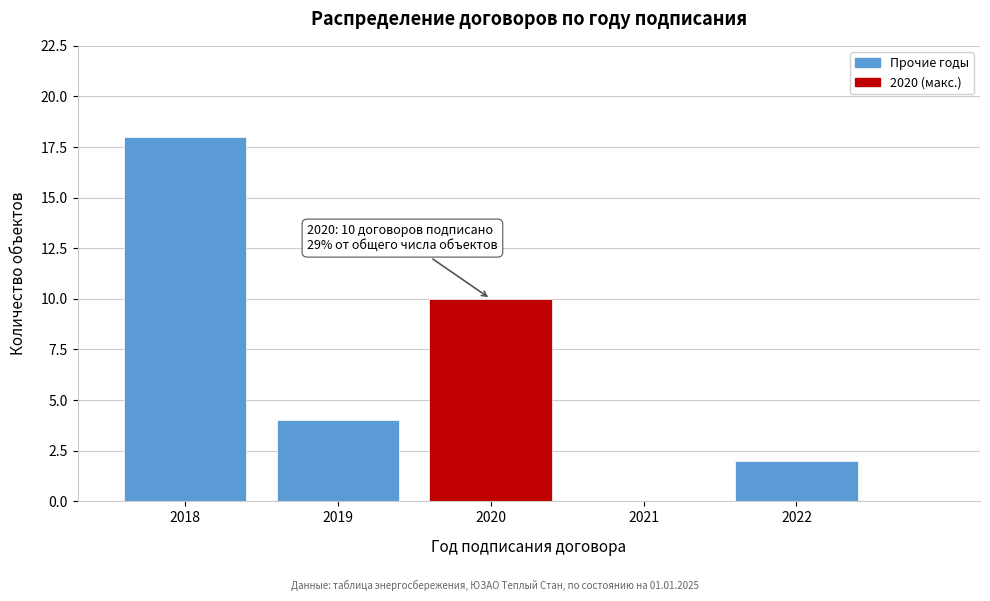

Reading right to left, what are all the values shown in this chart?

2022=2	2021=0	2020=10	2019=4	2018=18